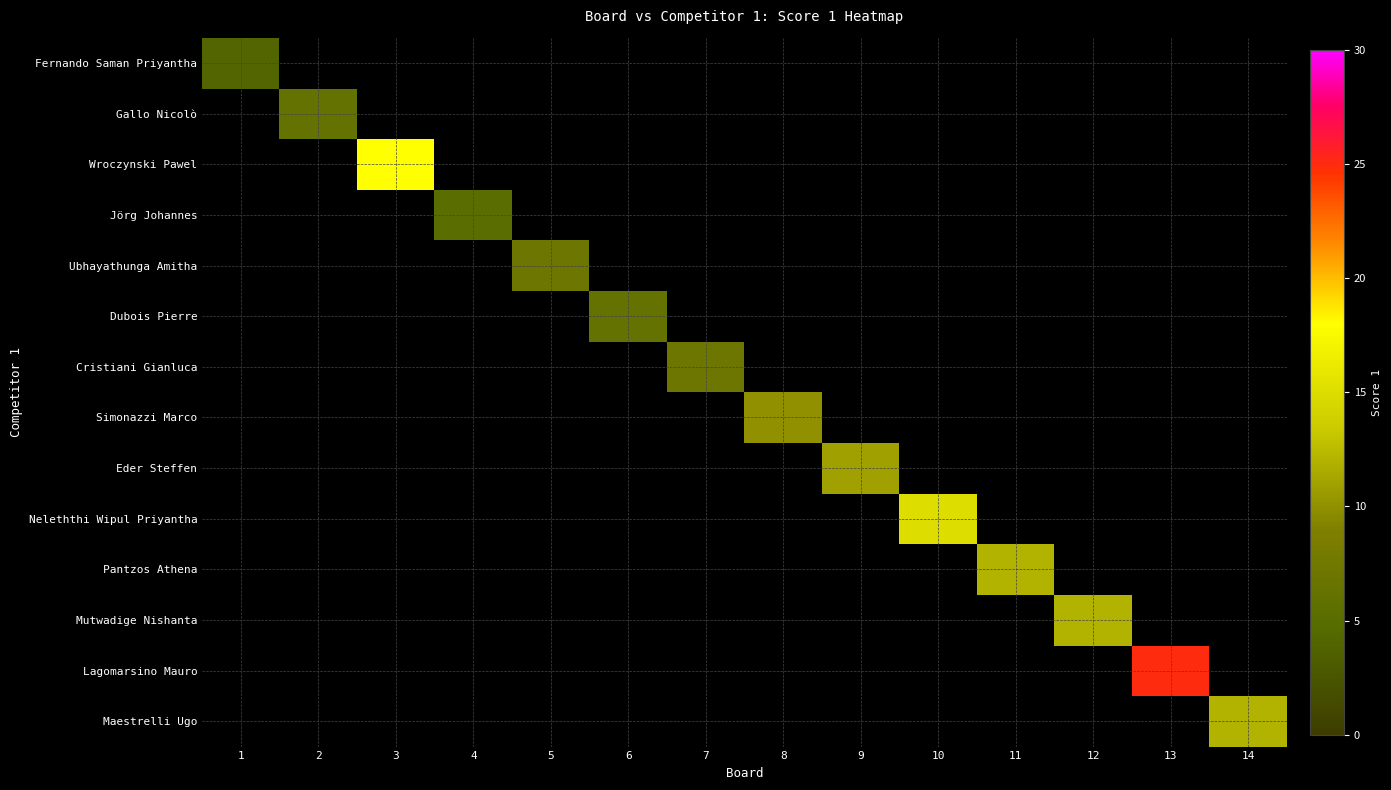

Is the value of Fernando Saman Priyantha at 11 greater than the value of Eder Steffen at 7?

No